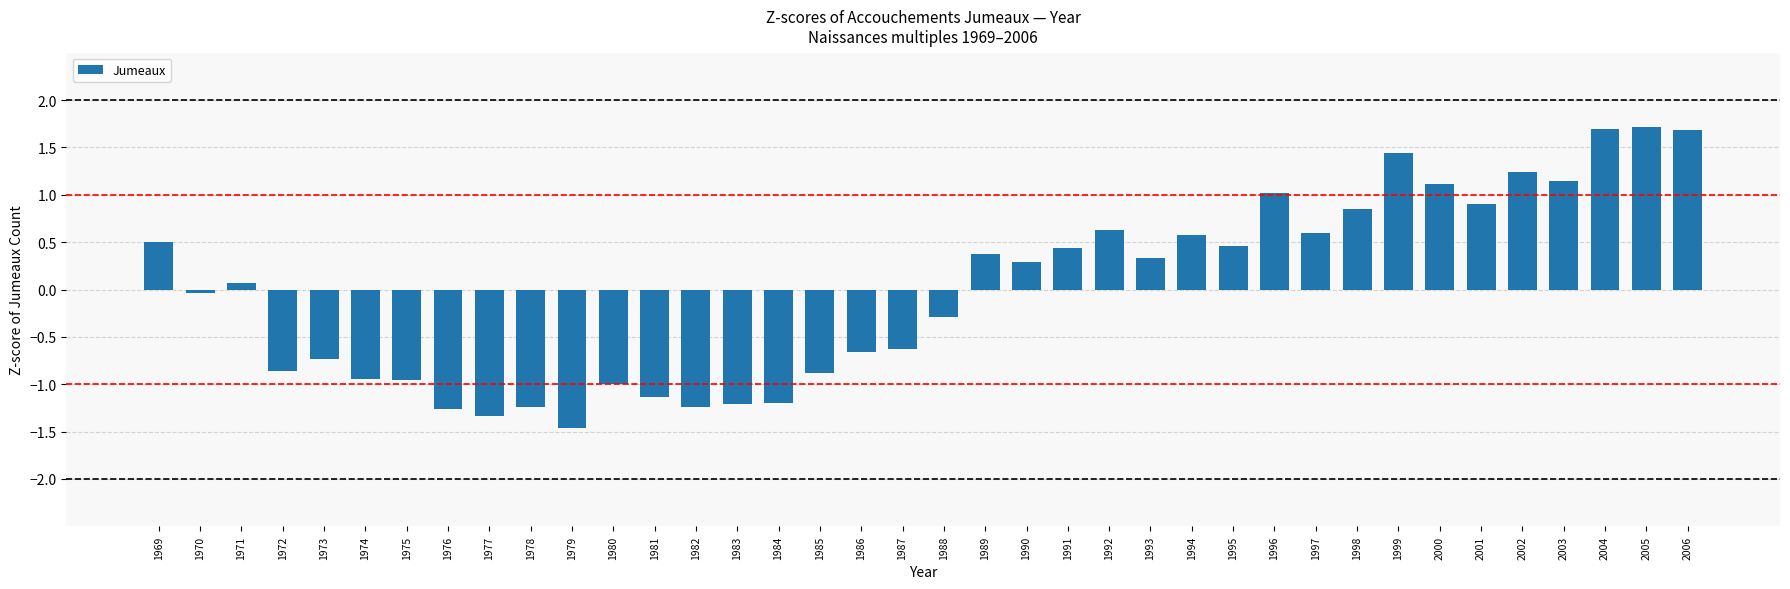

What is the value of the 29th bar from the left?

0.6